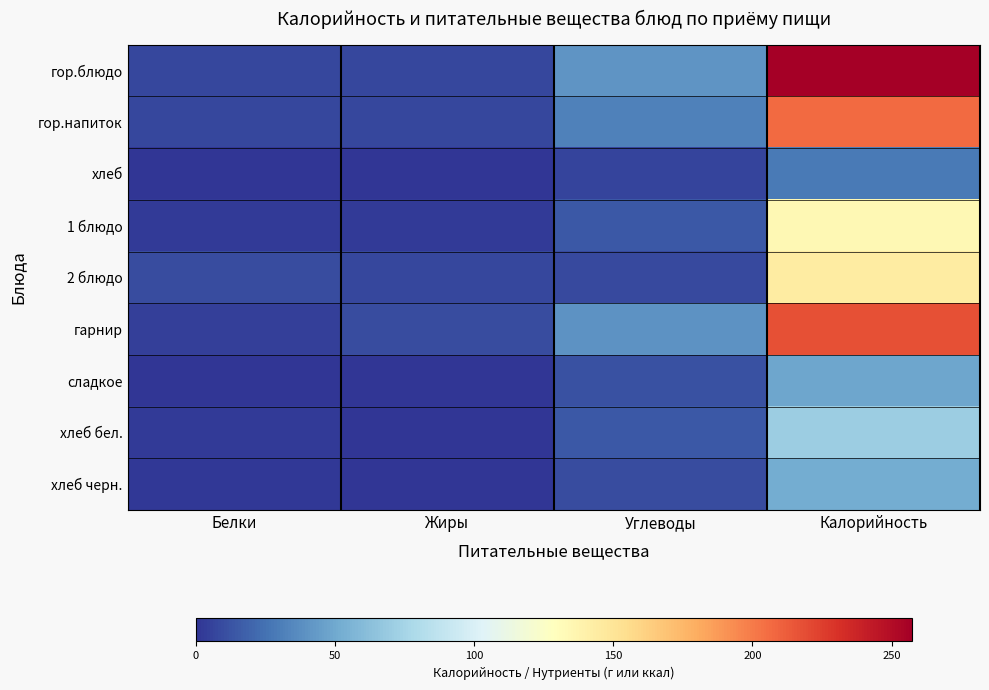

Which series has the widest spread of values?

гор.блюдо